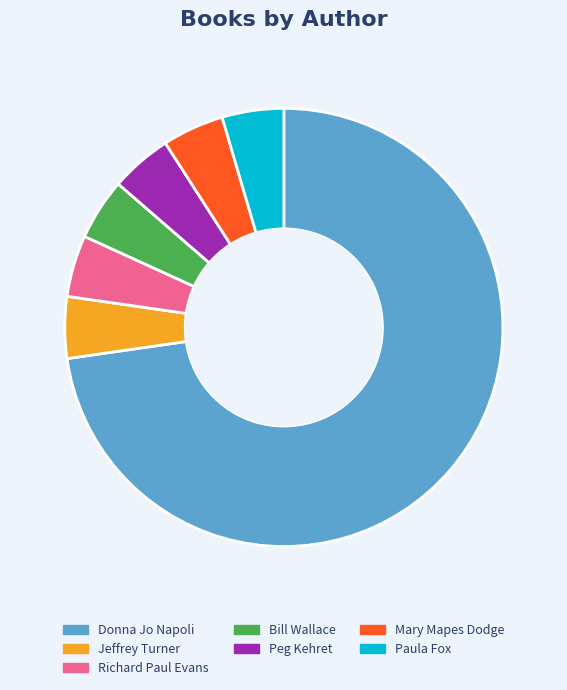

Combined, do Mary Mapes Dodge and Jeffrey Turner account for over 50%?

No